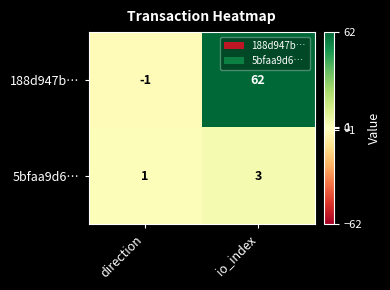

Which series has the largest range (max minus min)?

188d947b…